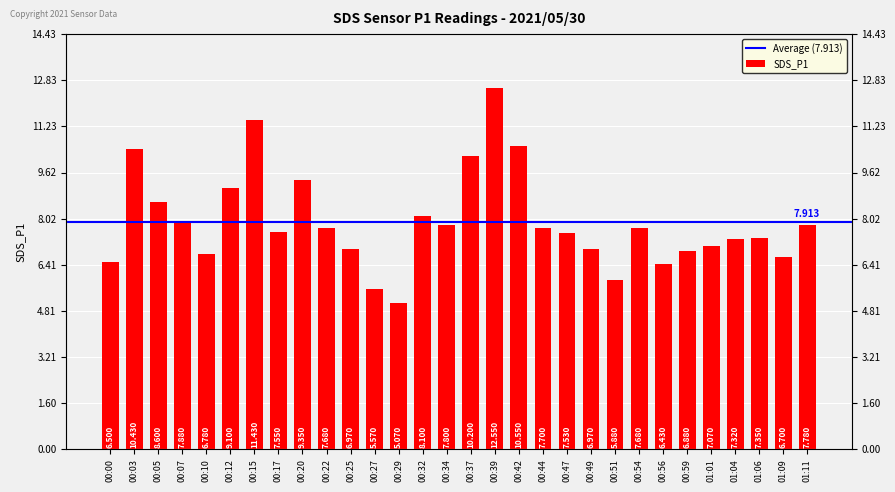

What is the maximum value shown in the chart?

12.6